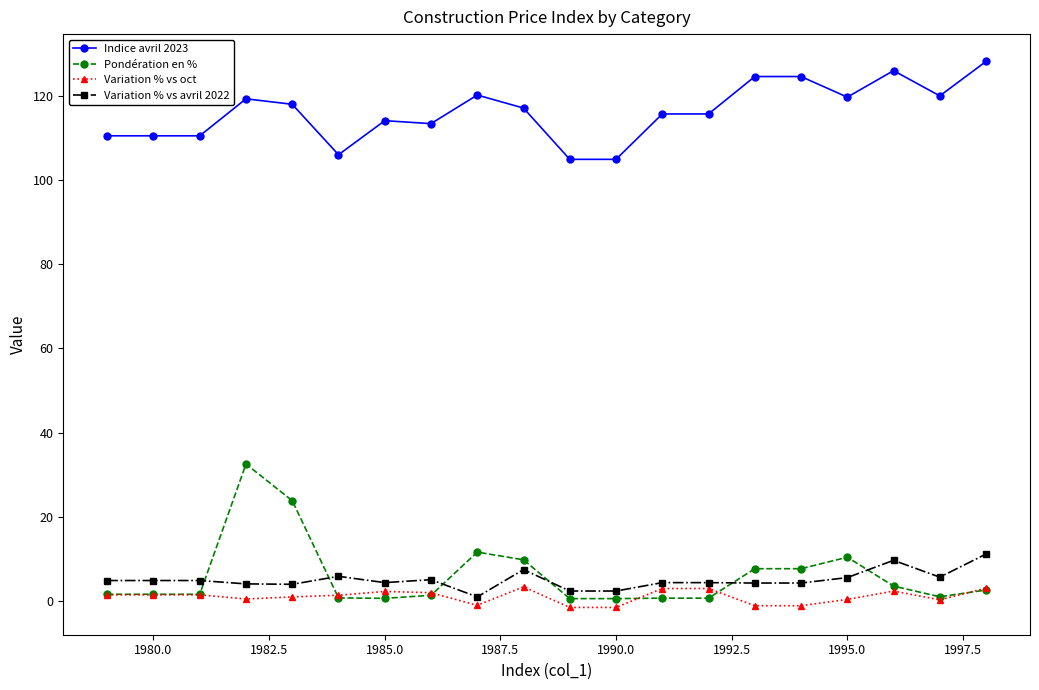

True or false: Variation % vs avril 2022 has more than 0 points higher than both neighbors.

True